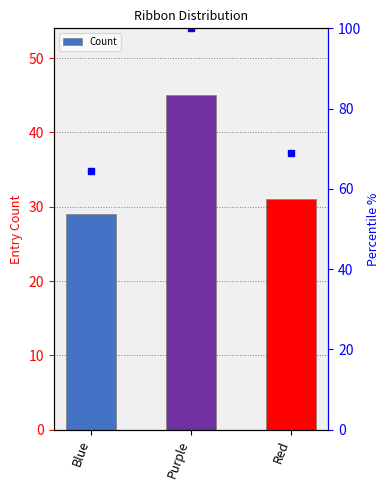

Which has a higher value, Red or Blue?

Red